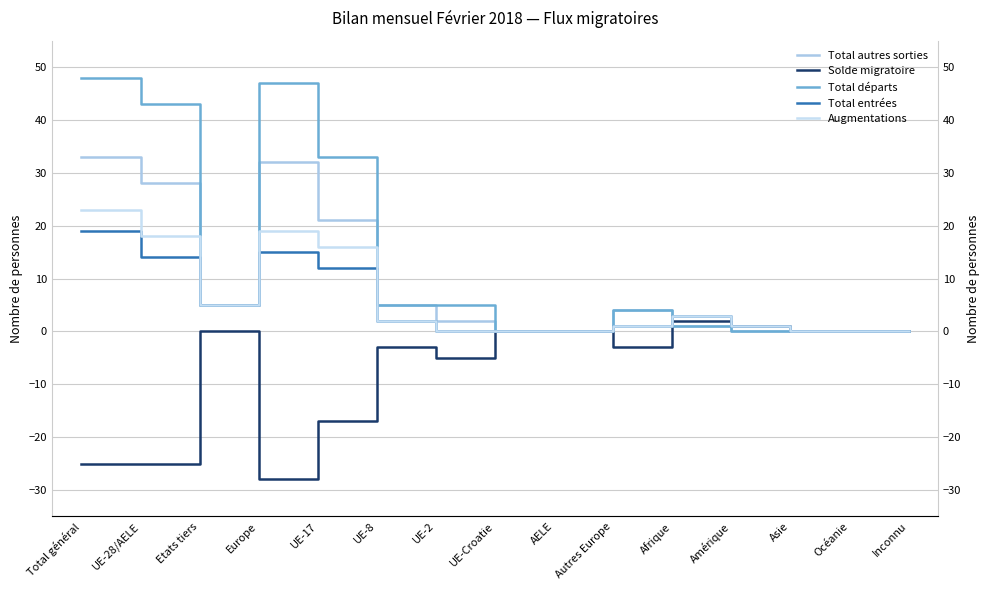

What is the label of the 4th point from the left?

Europe